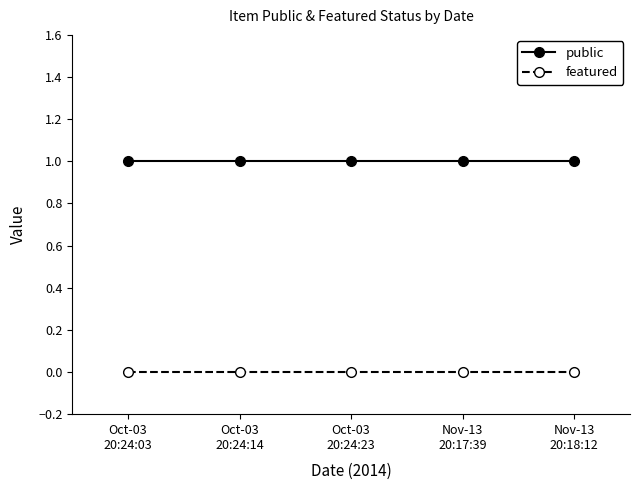

What is the value of the public point at the 5th from the left?

1